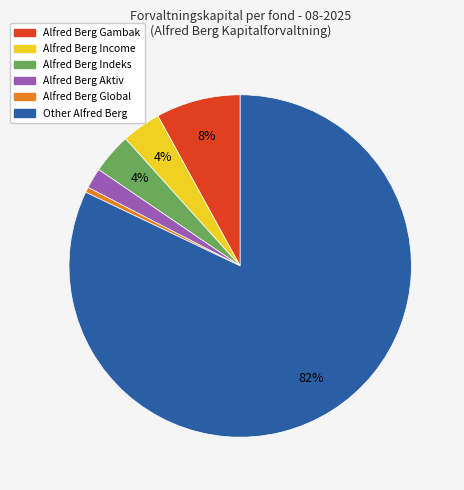

Is there any slice that represents more than half of the pie?

Yes